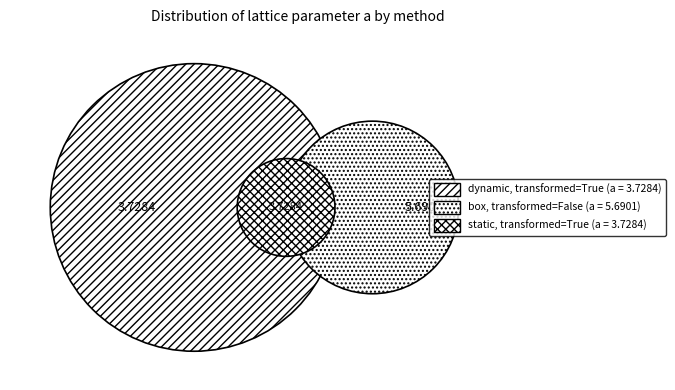

Is there a majority slice in this chart?

No